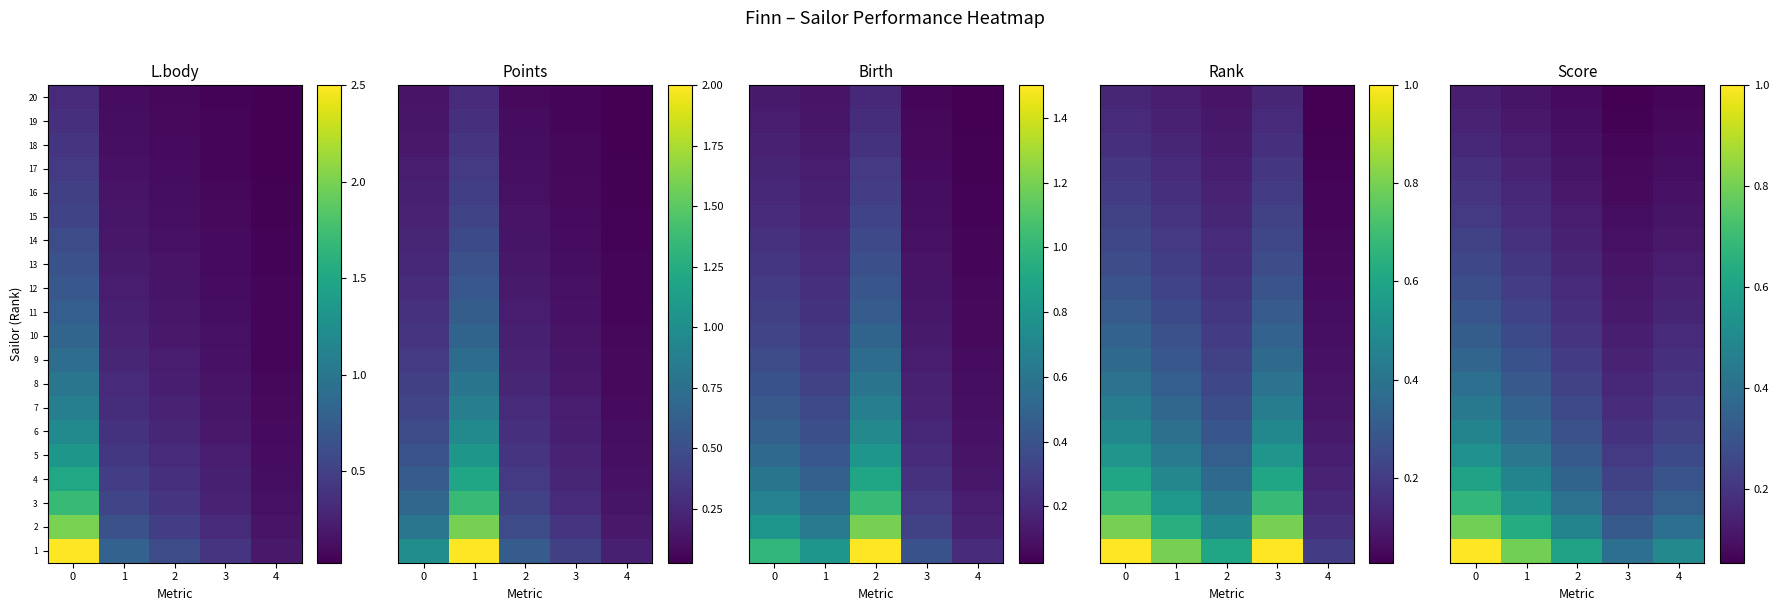

List the series in order of their peak value, highest first.

1, 2, 3, 4, 5, 6, 7, 8, 9, 10, 11, 12, 13, 14, 15, 16, 17, 18, 19, 20